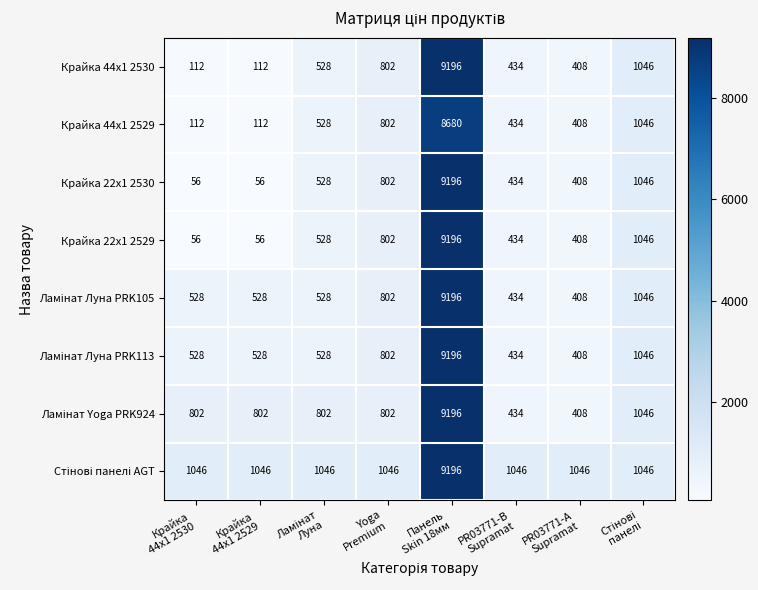

What is the sum of all Крайка 22x1 2529 values?

12526